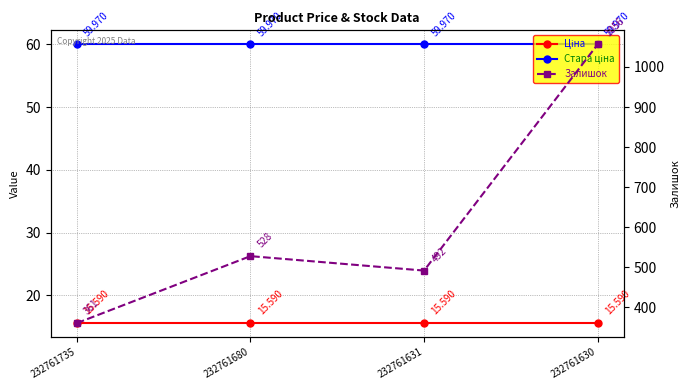

Rank the categories by Стара ціна value from highest to lowest.

232761735, 232761680, 232761631, 232761630